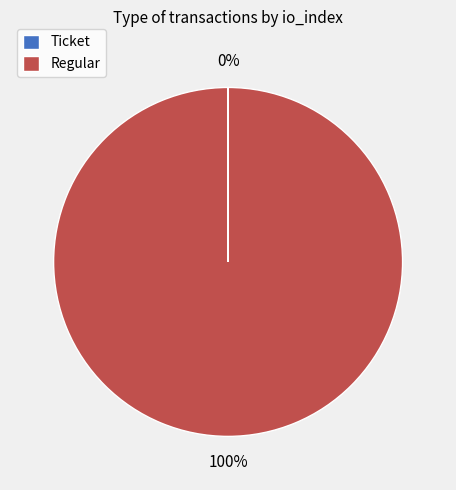

Is it true that Regular is 100% of the pie?

True